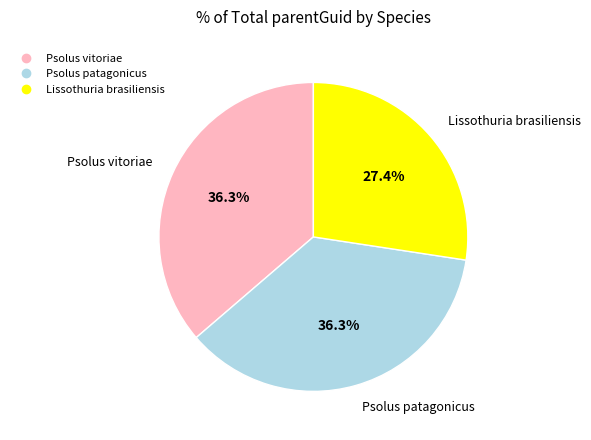

Combined, do Psolus patagonicus and Psolus vitoriae account for over 50%?

Yes